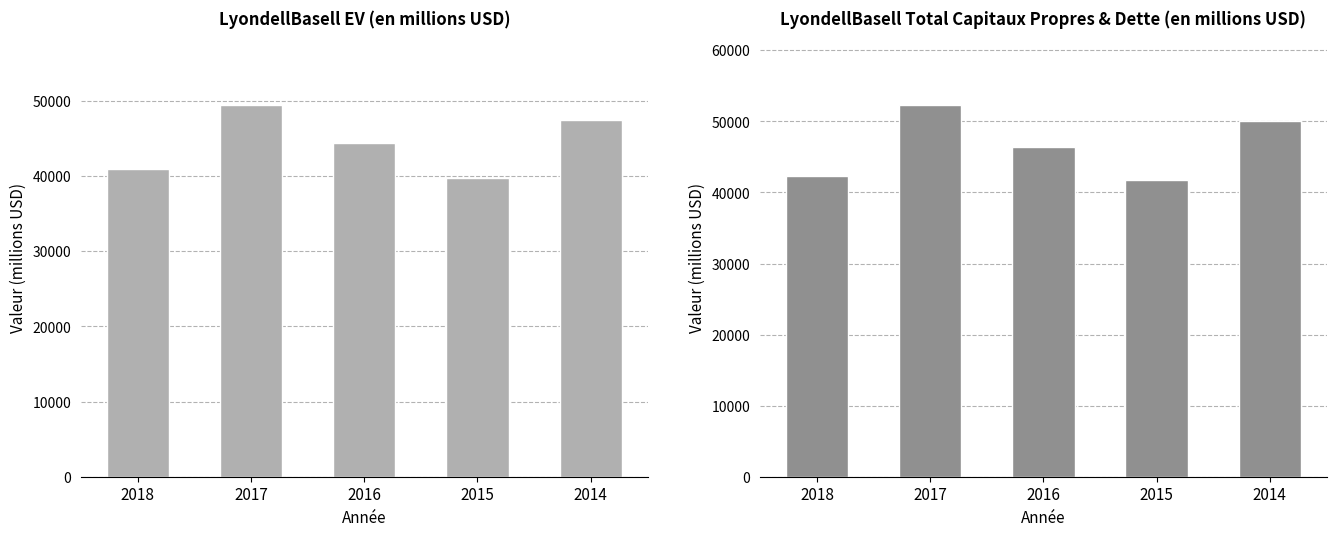

What is the smallest value displayed?

39738